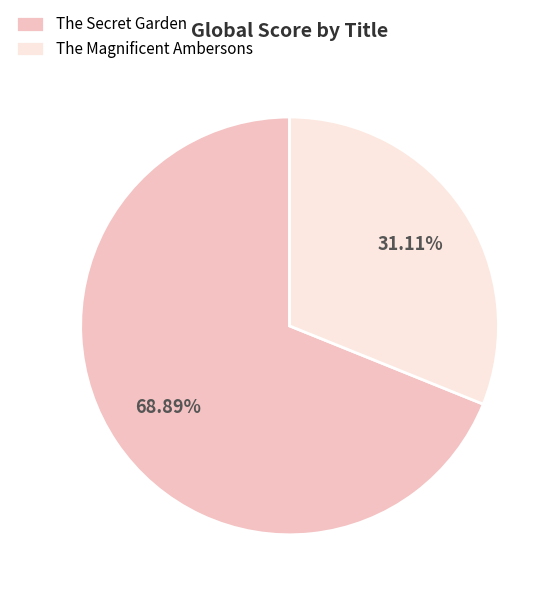

Which slice is the largest?

The Secret Garden